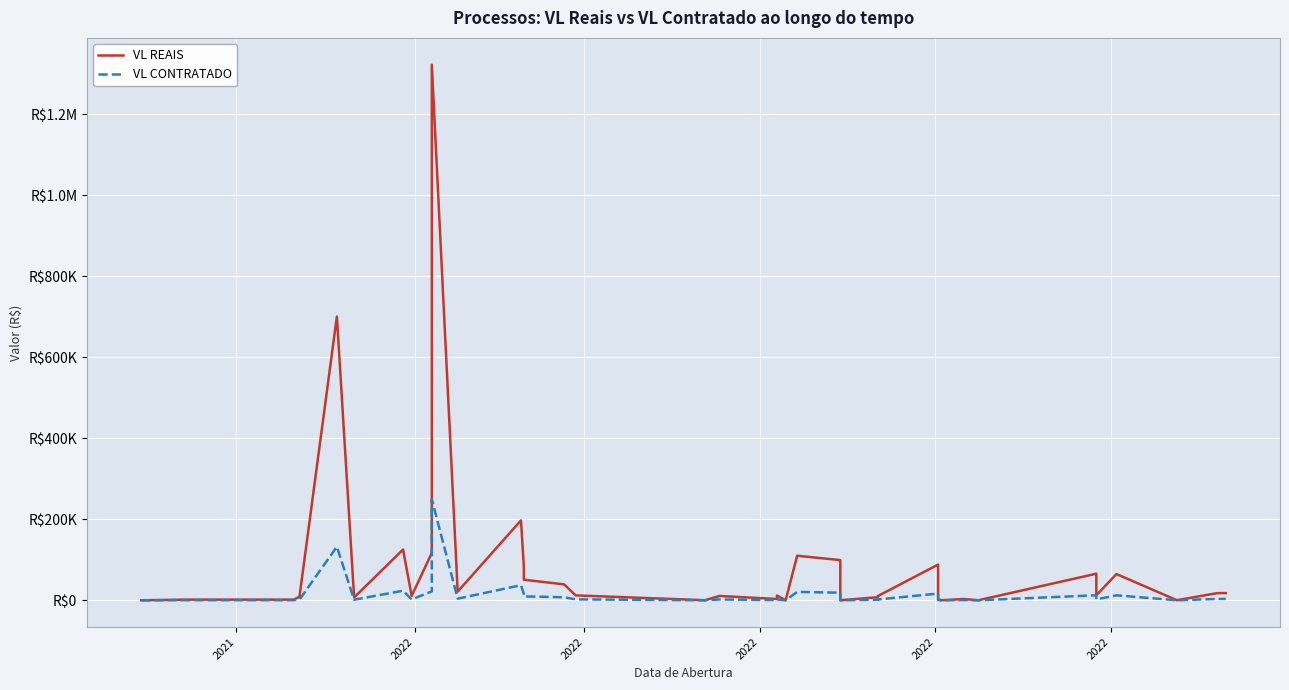

What are all the series names shown in the legend?

VL REAIS, VL CONTRATADO